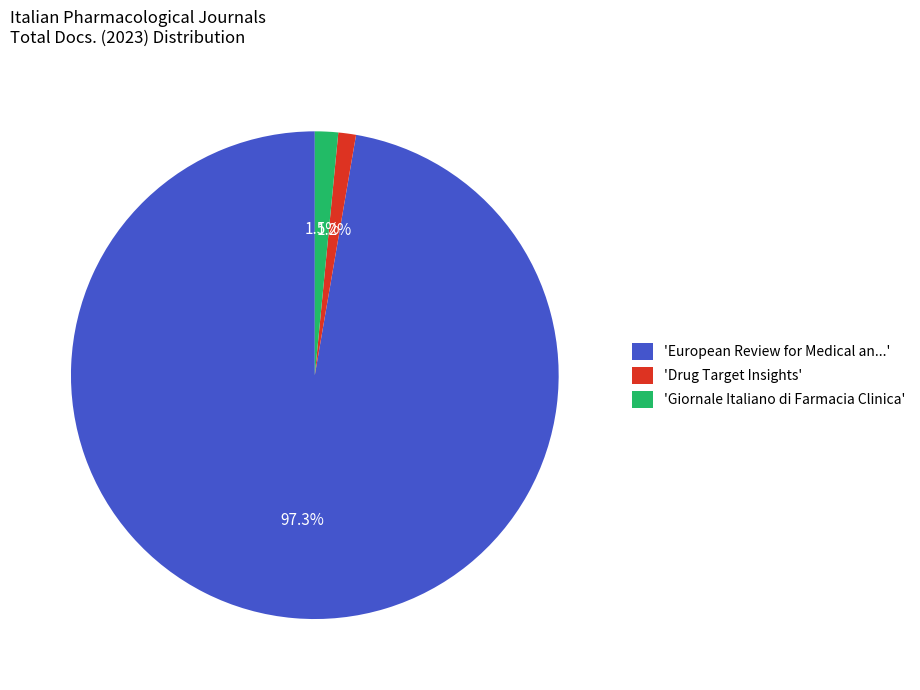

What is the largest slice in the pie chart?

'European Review for Medical an...'